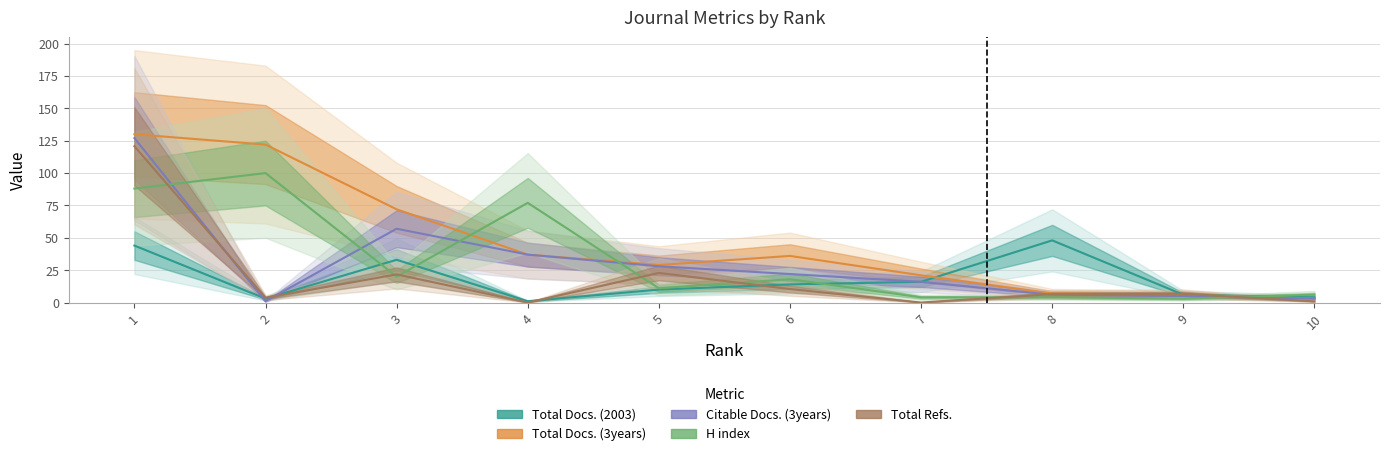

Reading left to right, transcribe all the data shown in this chart.

Total Docs. (2003): 44.0	3.0	33.0	1.0	10.0	14.0	16.0	48.0	6.0	4.0
Total Docs. (3years): 130.0	122.0	72.0	37.0	29.0	36.0	21.0	7.0	6.0	3.0
Citable Docs. (3years): 127.0	1.0	57.0	37.0	28.0	22.0	16.0	6.0	5.0	3.0
H index: 88.0	100.0	20.0	77.0	11.0	18.0	4.0	4.0	3.0	6.0
Total Refs.: 120.7	3.7	21.7	0.0	22.9	10.4	0.0	6.4	6.7	0.8